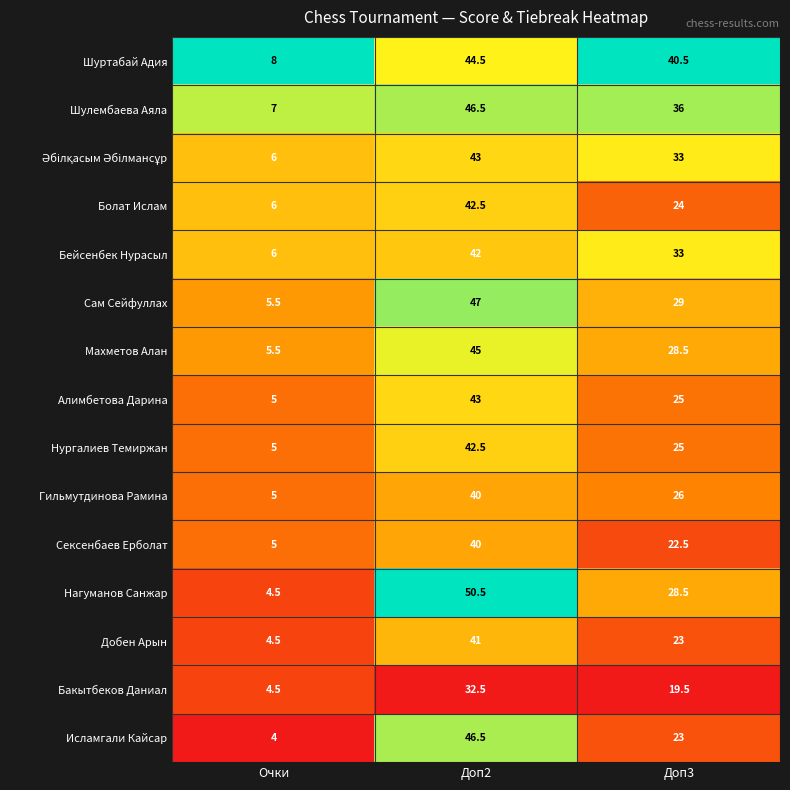

The Алимбетова Дарина series shows 1.4 at Очки. True or false?

False